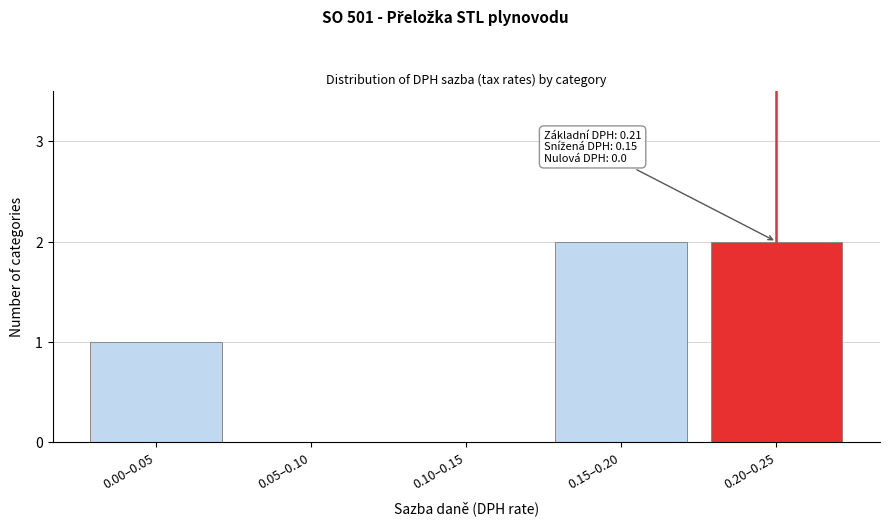

Reading left to right, what are all the values shown in this chart?

0.00–0.05=1	0.05–0.10=0	0.10–0.15=0	0.15–0.20=2	0.20–0.25=2